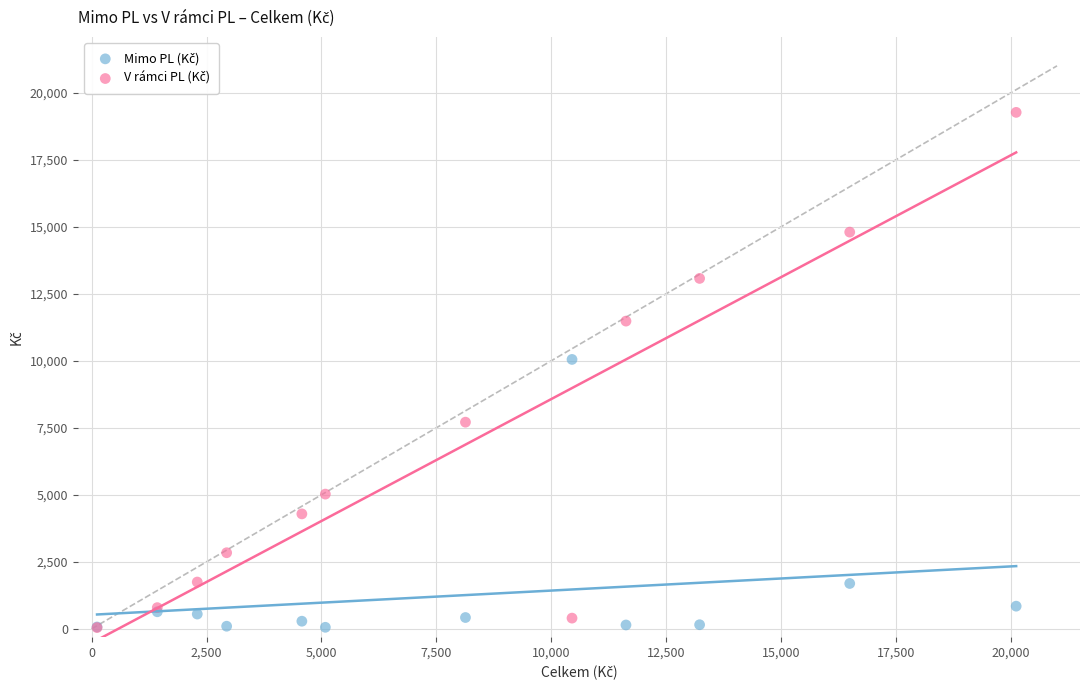

Across all series, what Y value is closest to 9656?

10049.8